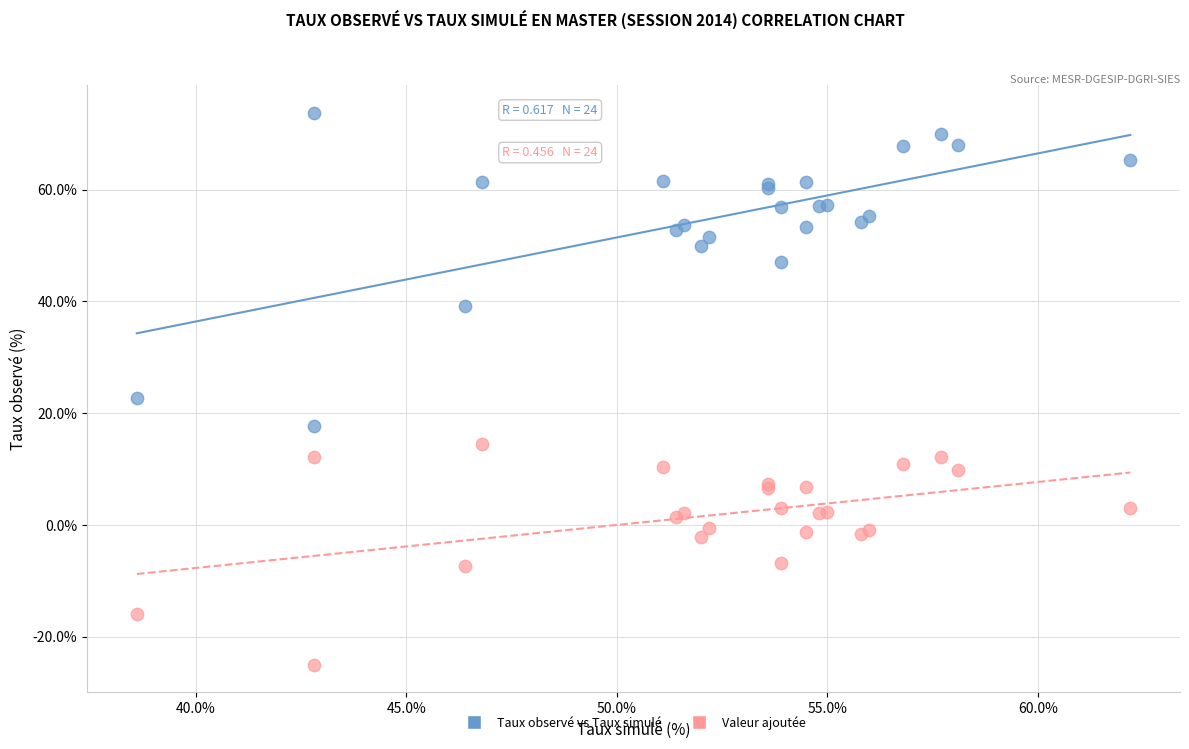

Which series contains the lowest Y value?

Valeur ajoutée